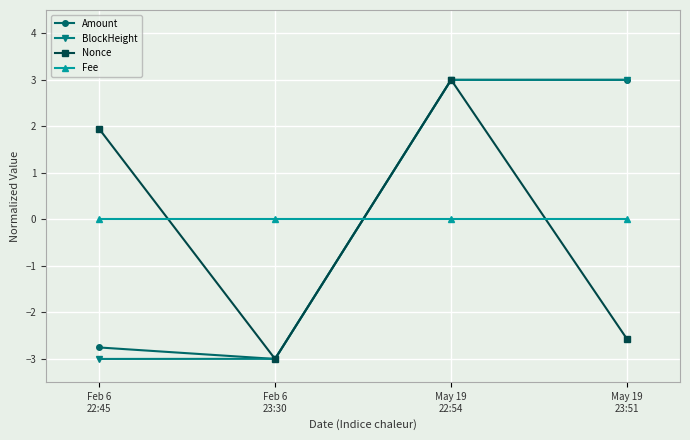

True or false: Fee has more than 2 points higher than both neighbors.

False